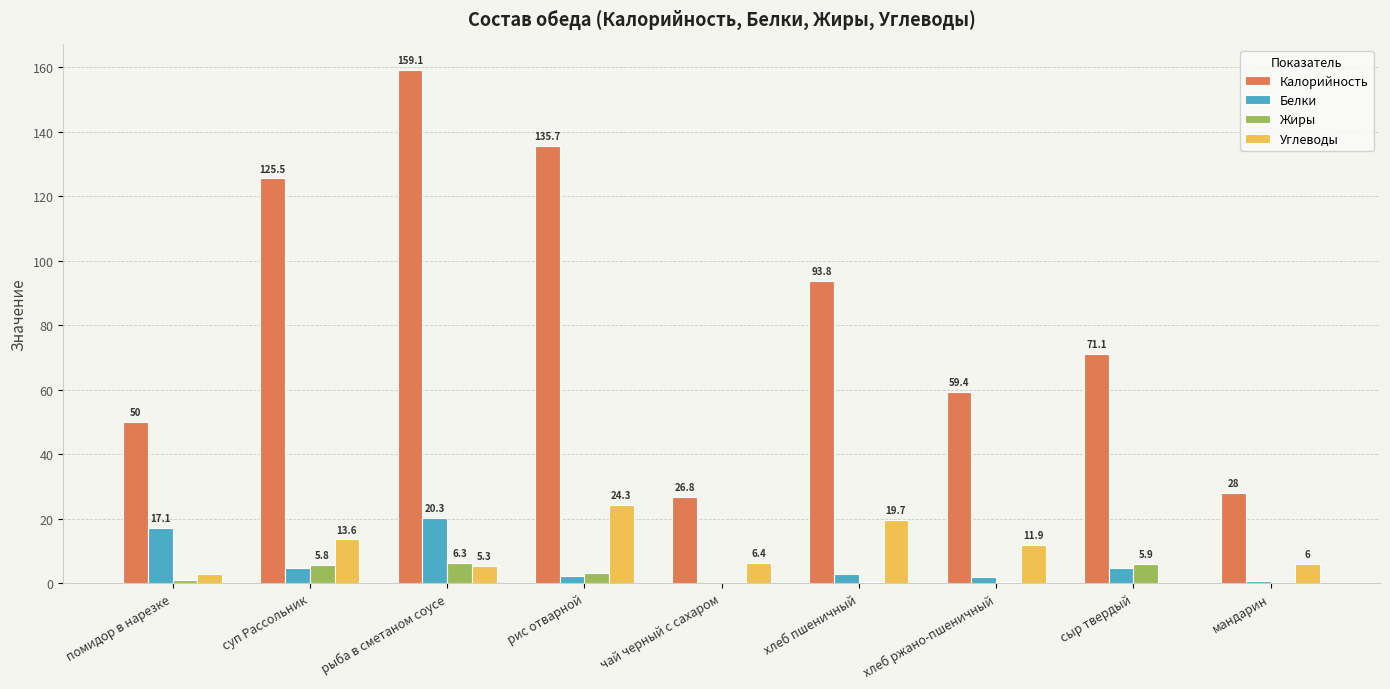

Is the value of Белки at сыр твердый greater than the value of Калорийность at хлеб ржано-пшеничный?

No